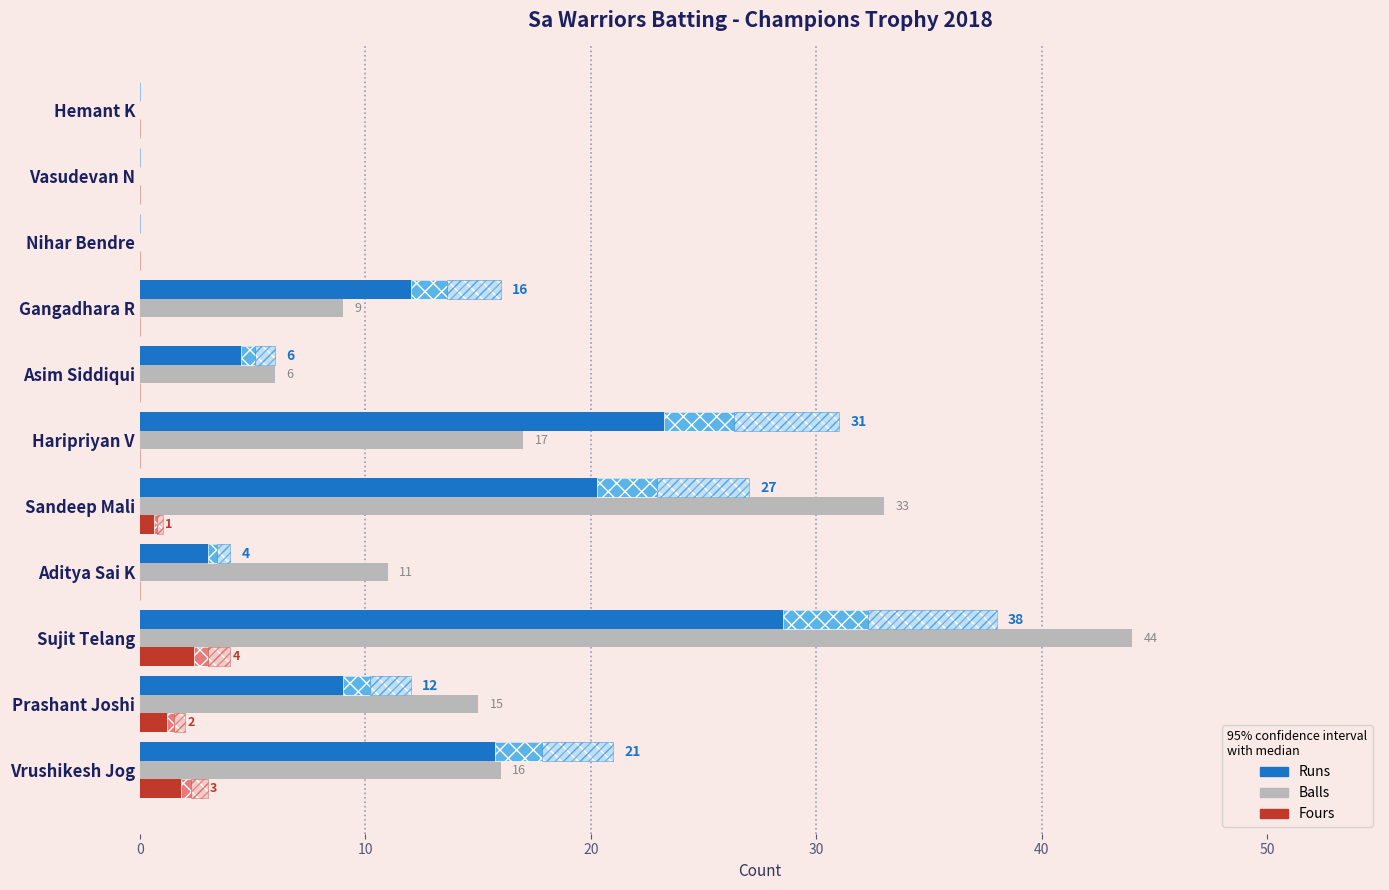

Reading left to right, what are all the values shown in this chart?

Runs: 21	12	38	4	27	31	6	16	0	0	0
Balls: 16	15	44	11	33	17	6	9	0	0	0
Fours: 3	2	4	0	1	0	0	0	0	0	0